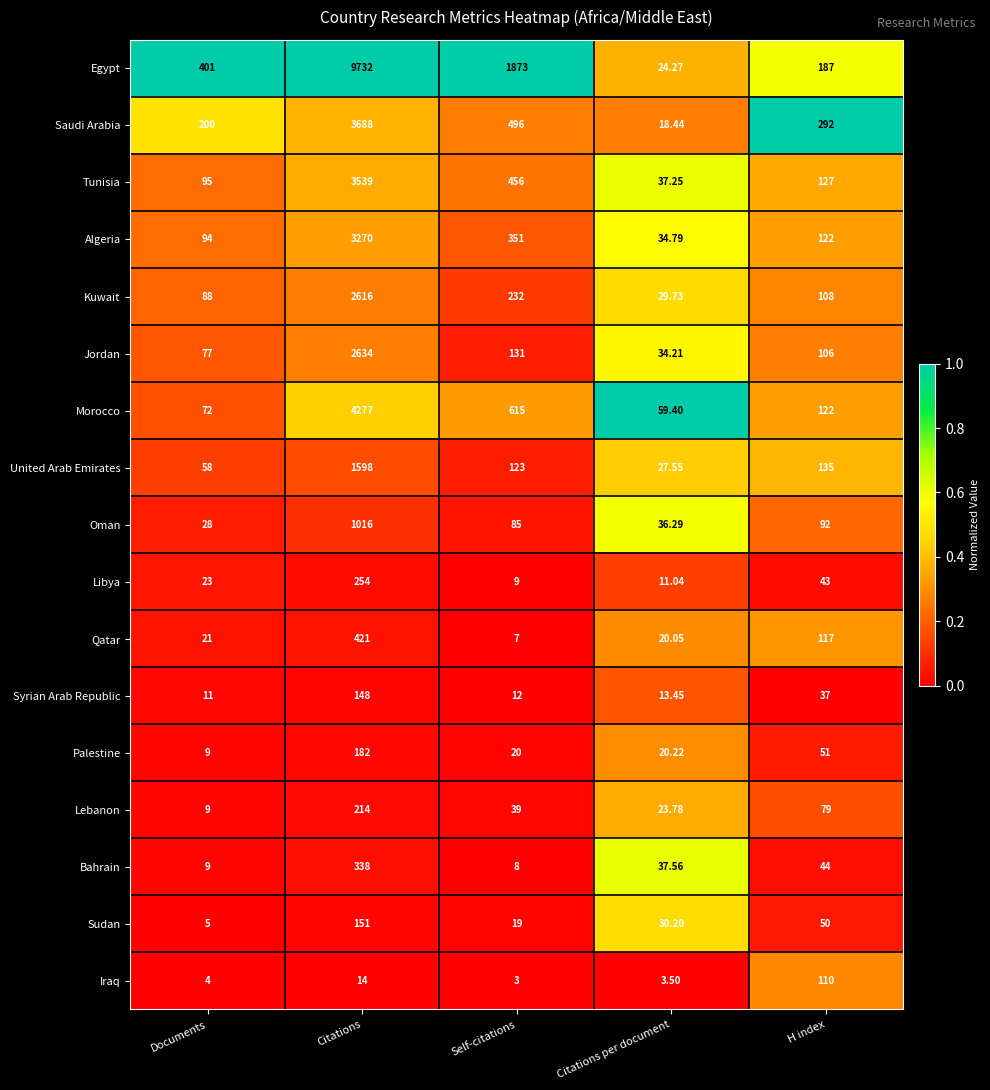

At which category is the sum across all series the highest?

Citations